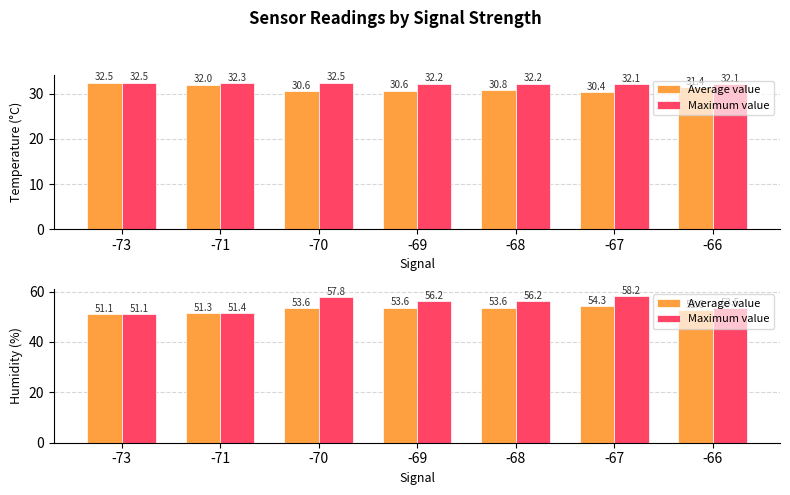

Rank the series by their maximum value, from lowest to highest.

Average value, Maximum value